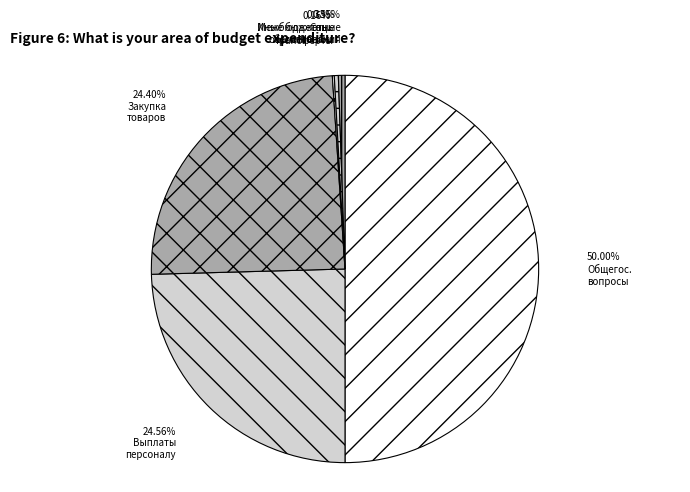

How many segments does this pie chart have?

6